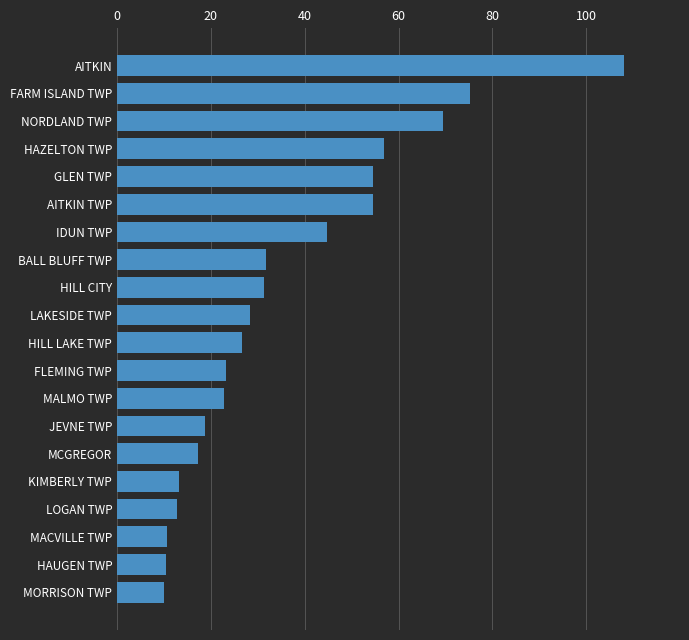

What is the maximum value shown in the chart?

108.0